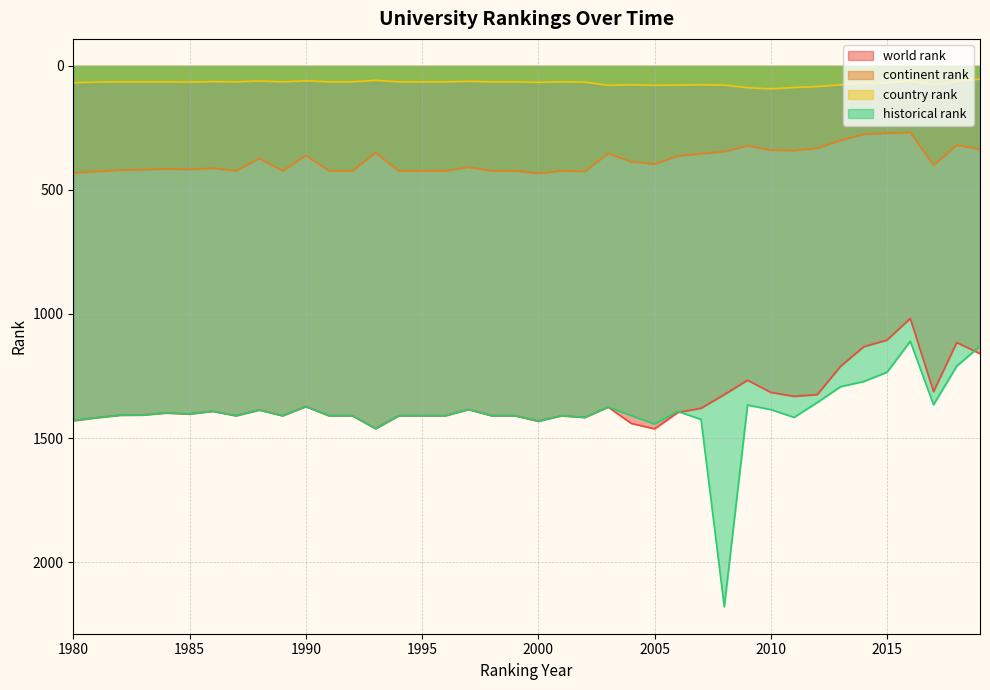

Reading right to left, list all the values displayed in this chart.

world rank: 2019=1160.0	2018=1115.0	2017=1313.0	2016=1018.0	2015=1105.0	2014=1132.0	2013=1211.0	2012=1325.0	2011=1332.0	2010=1316.0	2009=1267.0	2008=1325.0	2007=1380.0	2006=1397.0	2005=1463.0	2004=1441.0	2003=1375.0	2002=1417.0	2001=1410.0	2000=1432.0	1999=1410.0	1998=1410.0	1997=1385.0	1996=1410.0	1995=1410.0	1994=1410.0	1993=1462.0	1992=1410.0	1991=1410.0	1990=1373.0	1989=1410.0	1988=1387.0	1987=1410.0	1986=1392.0	1985=1403.0	1984=1399.0	1983=1407.0	1982=1408.0	1981=1418.0	1980=1430.0
continent rank: 2019=336.0	2018=319.0	2017=400.0	2016=268.0	2015=271.0	2014=275.0	2013=300.0	2012=332.0	2011=341.0	2010=339.0	2009=322.0	2008=345.0	2007=354.0	2006=363.0	2005=396.0	2004=386.0	2003=353.0	2002=425.0	2001=423.0	2000=433.0	1999=423.0	1998=423.0	1997=408.0	1996=423.0	1995=423.0	1994=423.0	1993=350.0	1992=423.0	1991=423.0	1990=361.0	1989=423.0	1988=373.0	1987=423.0	1986=412.0	1985=417.0	1984=415.0	1983=418.0	1982=420.0	1981=425.0	1980=431.0
country rank: 2019=53.0	2018=62.0	2017=76.0	2016=60.0	2015=68.0	2014=69.0	2013=76.0	2012=83.0	2011=87.0	2010=92.0	2009=88.0	2008=77.0	2007=76.0	2006=77.0	2005=78.0	2004=76.0	2003=78.0	2002=65.0	2001=64.0	2000=66.0	1999=64.0	1998=64.0	1997=62.0	1996=64.0	1995=64.0	1994=64.0	1993=58.0	1992=64.0	1991=64.0	1990=60.0	1989=64.0	1988=61.0	1987=64.0	1986=63.0	1985=65.0	1984=64.0	1983=64.0	1982=64.0	1981=65.0	1980=68.0
historical rank: 2019=1129.6	2018=1209.8	2017=1365.7	2016=1110.0	2015=1234.7	2014=1272.0	2013=1293.0	2012=1356.7	2011=1416.7	2010=1385.3	2009=1367.0	2008=2180.0	2007=1425.0	2006=1392.5	2005=1443.5	2004=1409.5	2003=1375.0	2002=1417.0	2001=1410.0	2000=1432.0	1999=1410.0	1998=1410.0	1997=1385.0	1996=1410.0	1995=1410.0	1994=1410.0	1993=1462.0	1992=1410.0	1991=1410.0	1990=1373.0	1989=1410.0	1988=1387.0	1987=1410.0	1986=1392.0	1985=1403.0	1984=1399.0	1983=1407.0	1982=1408.0	1981=1418.0	1980=1430.0